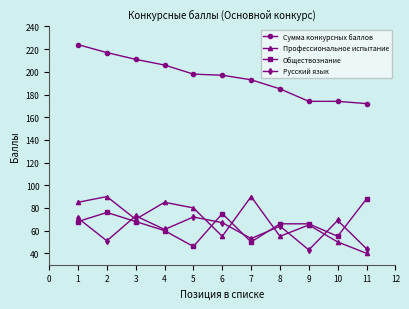

What value does the Профессиональное испытание series have at 5?

80